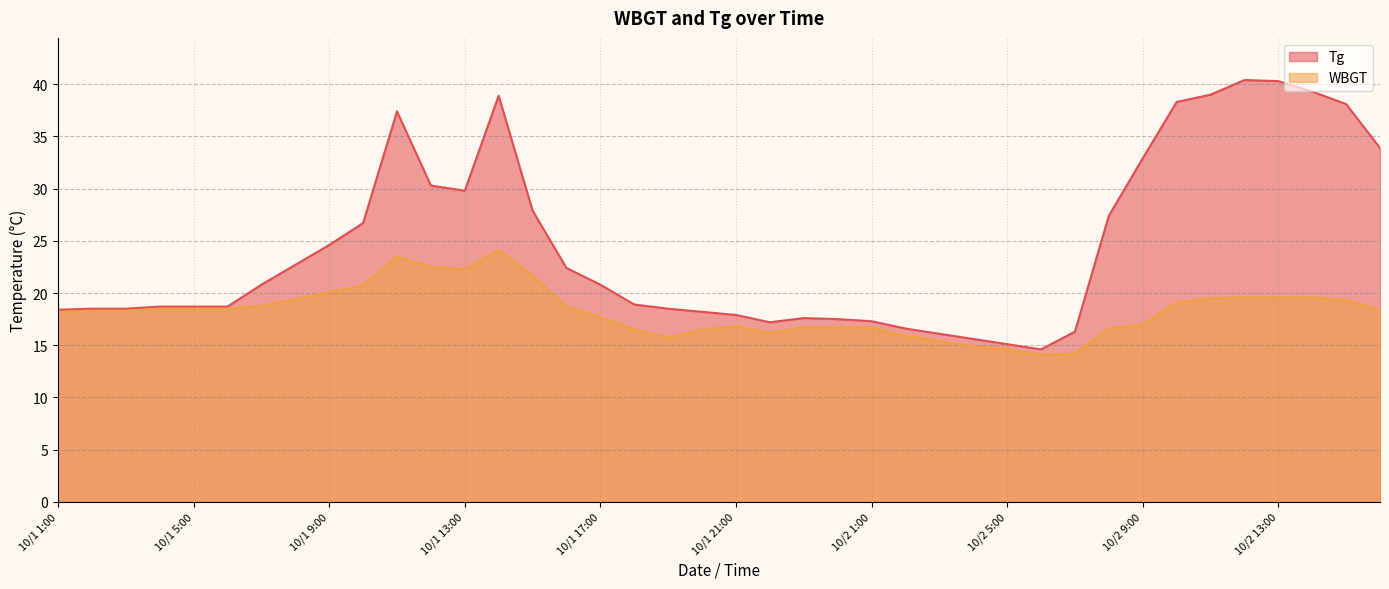

In Tg, how many points are lower than both neighbors (excluding endpoints)?

3